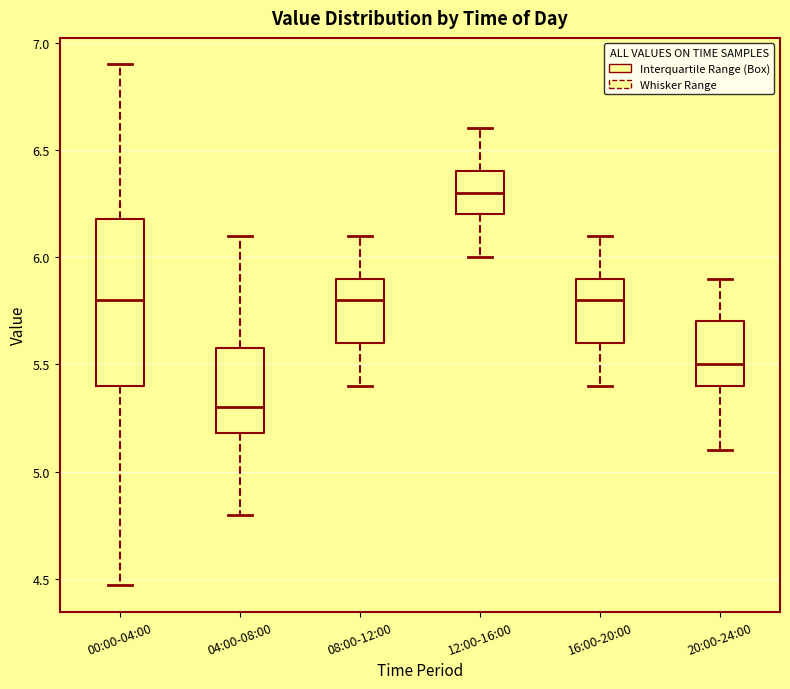

Which box is the tallest, from its lower edge to its upper edge?

00:00-04:00